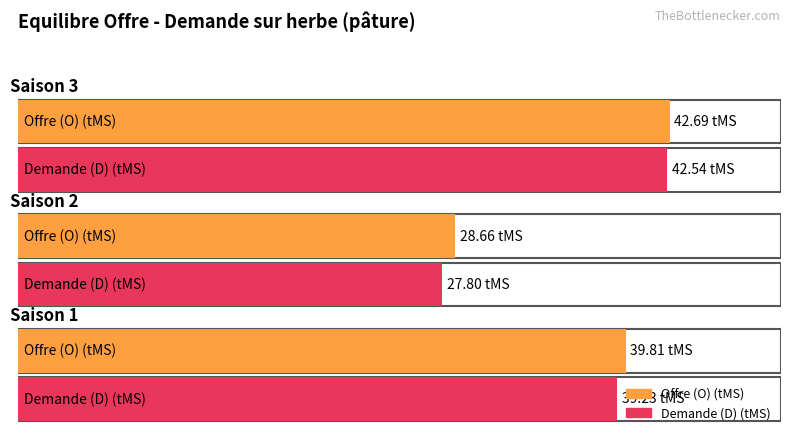

The value of Offre (O) (tMS) at Saison 3 is 42.7. True or false?

True